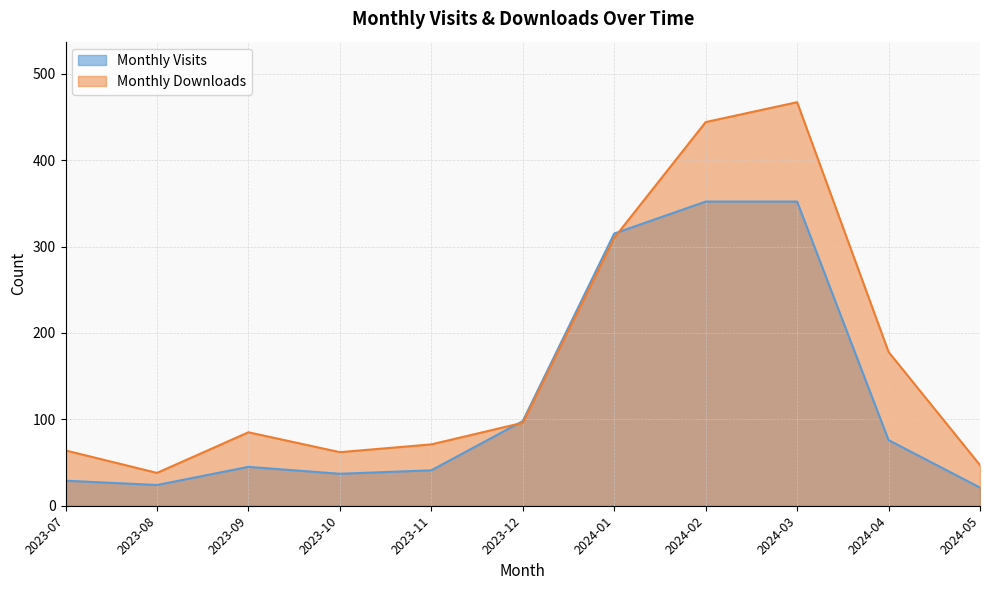

What position from the left is 2024-02?

8